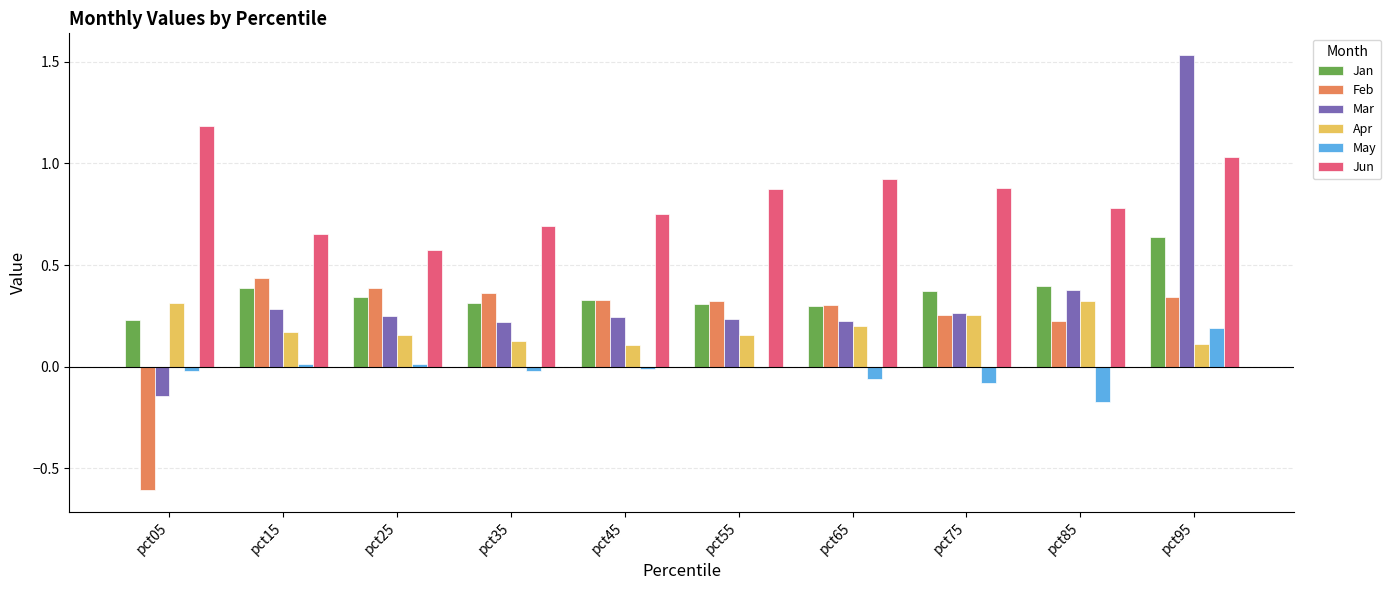

Which category has the lowest value across all series?

pct05